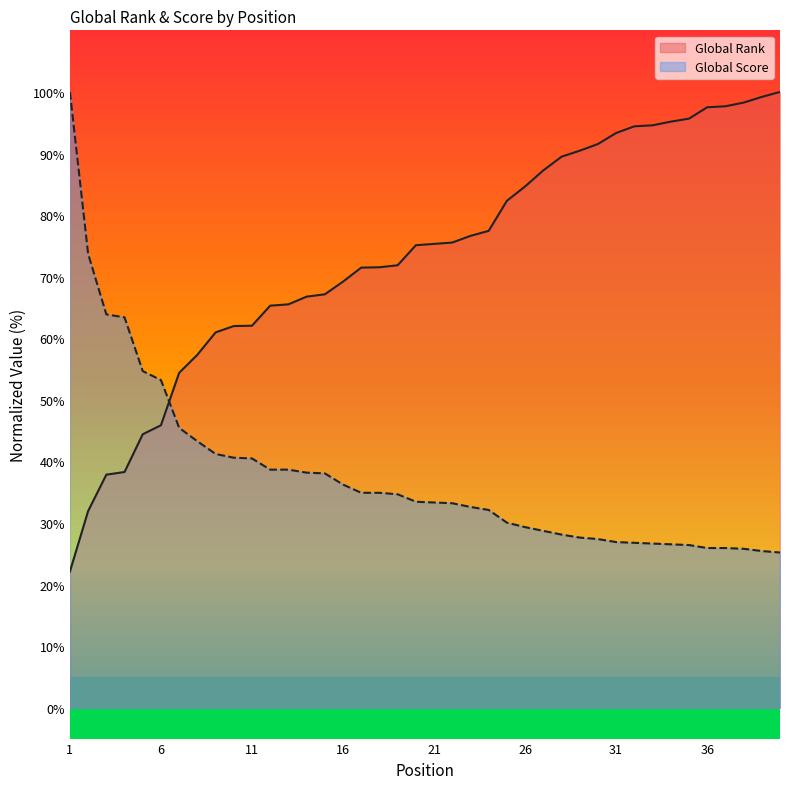

What is the difference between the highest and lowest values at 25?

52.3